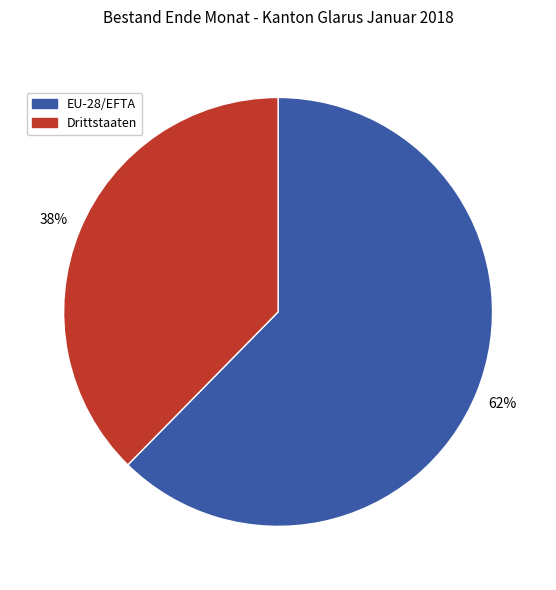

What is the ratio of the value at Drittstaaten to the value at EU-28/EFTA?

0.6